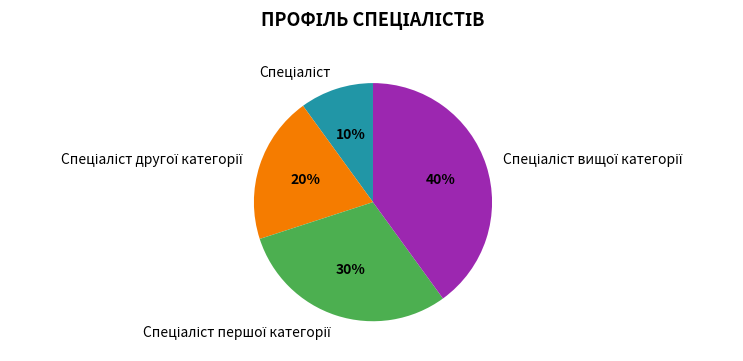

How many segments does this pie chart have?

4